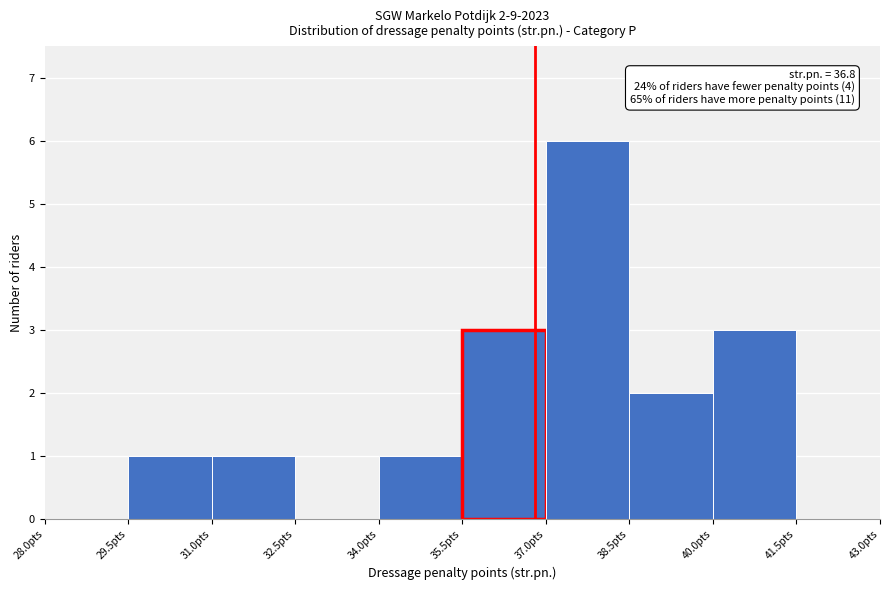

Which range on the x-axis has the tallest bar?

37.0 to 38.5